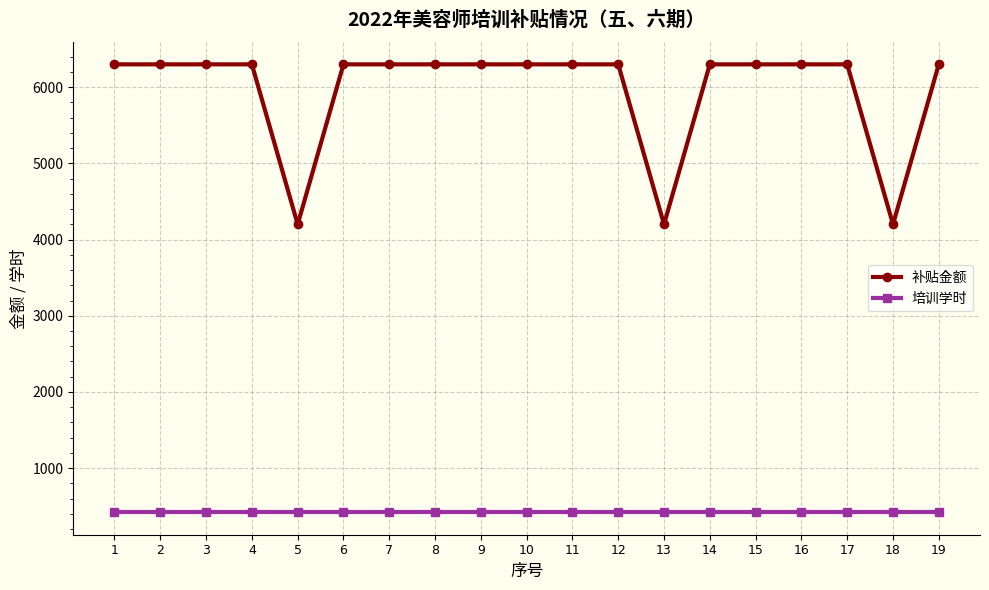

Reading left to right, what are all the values shown in this chart?

补贴金额: 1=6300	2=6300	3=6300	4=6300	5=4200	6=6300	7=6300	8=6300	9=6300	10=6300	11=6300	12=6300	13=4200	14=6300	15=6300	16=6300	17=6300	18=4200	19=6300
培训学时: 1=420	2=420	3=420	4=420	5=420	6=420	7=420	8=420	9=420	10=420	11=420	12=420	13=420	14=420	15=420	16=420	17=420	18=420	19=420